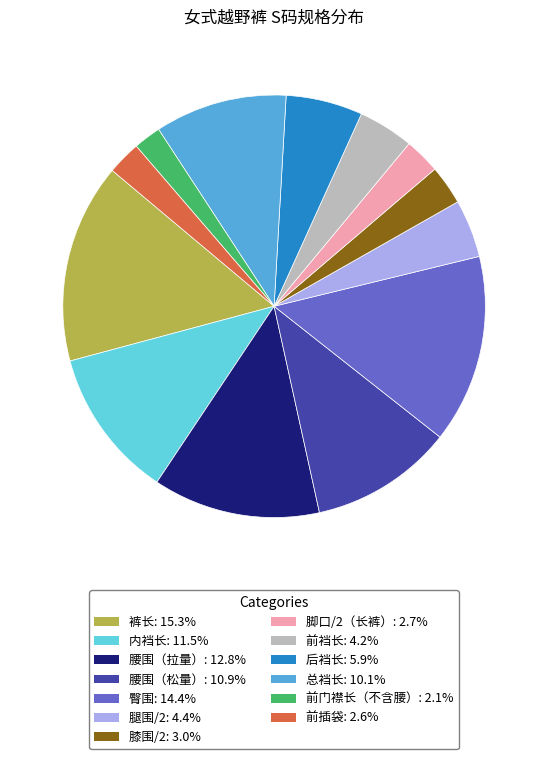

How many segments does this pie chart have?

13